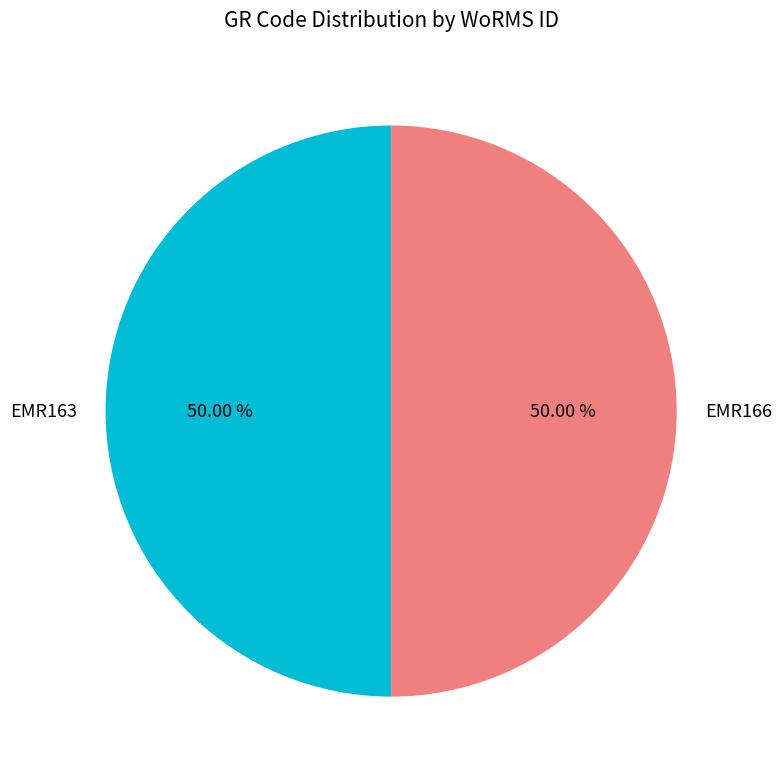

How much of the chart is everything except EMR166?

50.0%